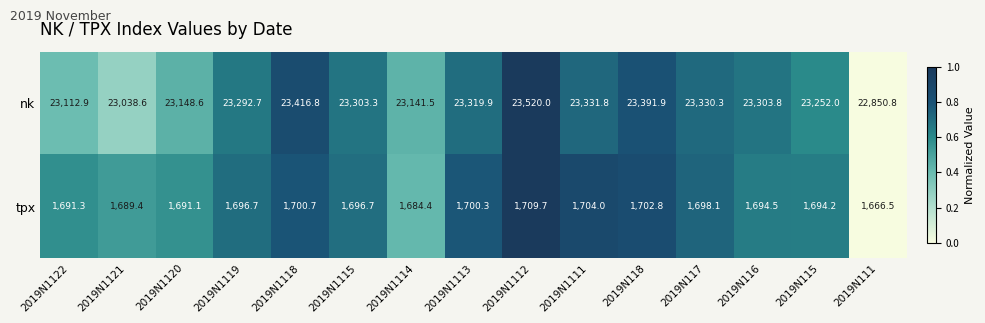

How many values in the nk series exceed 23303?

8